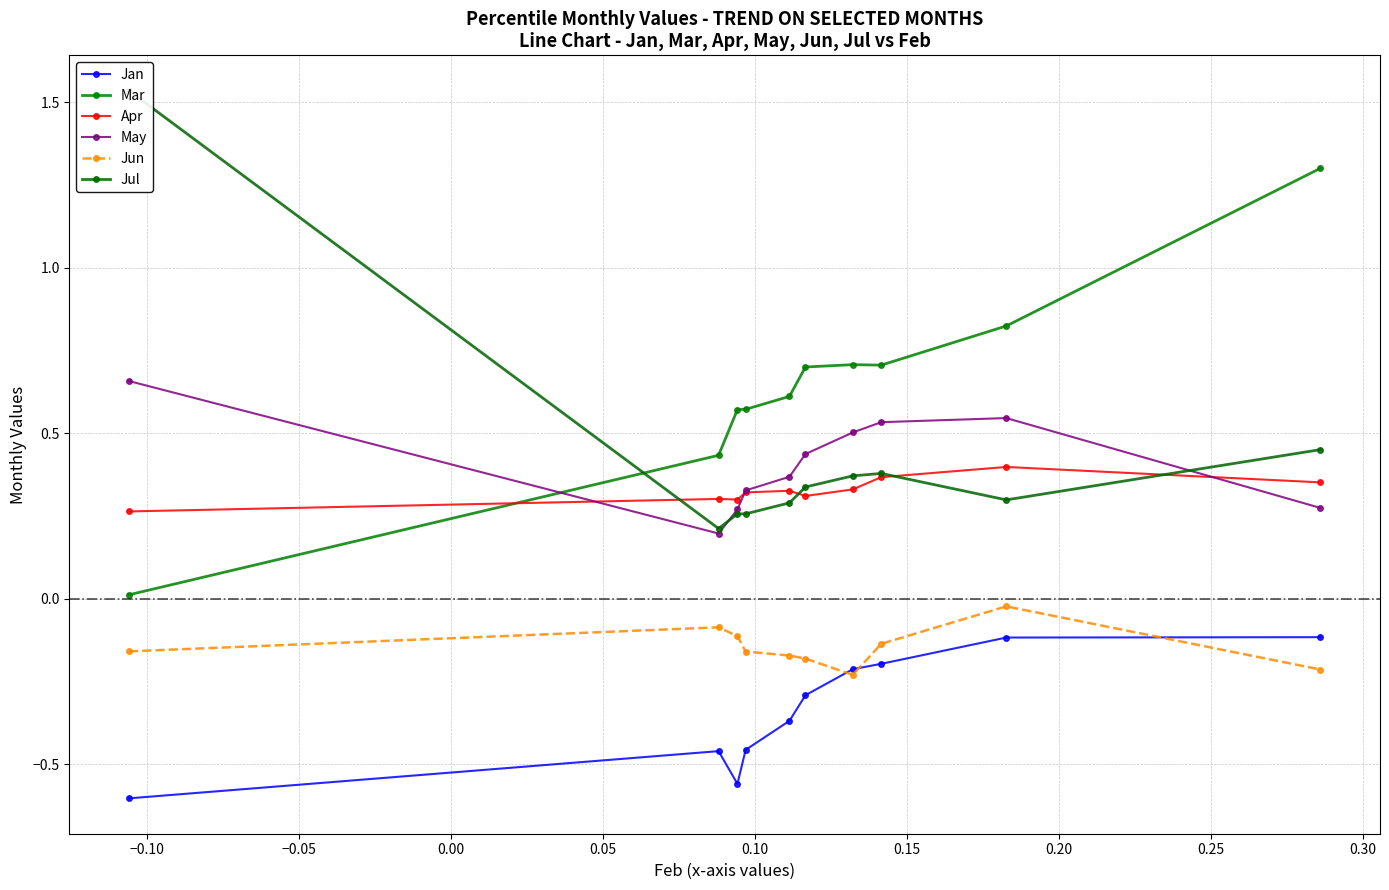

What is the value of the Apr point at the 4th from the left?

0.3